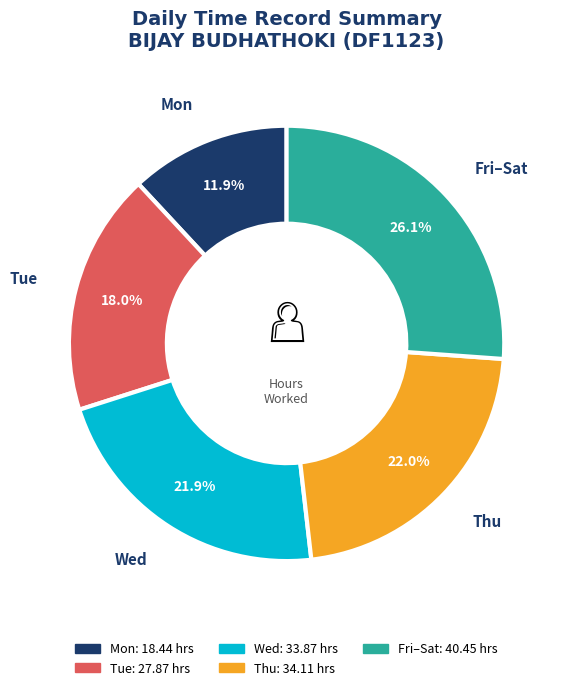

Is there a majority slice in this chart?

No